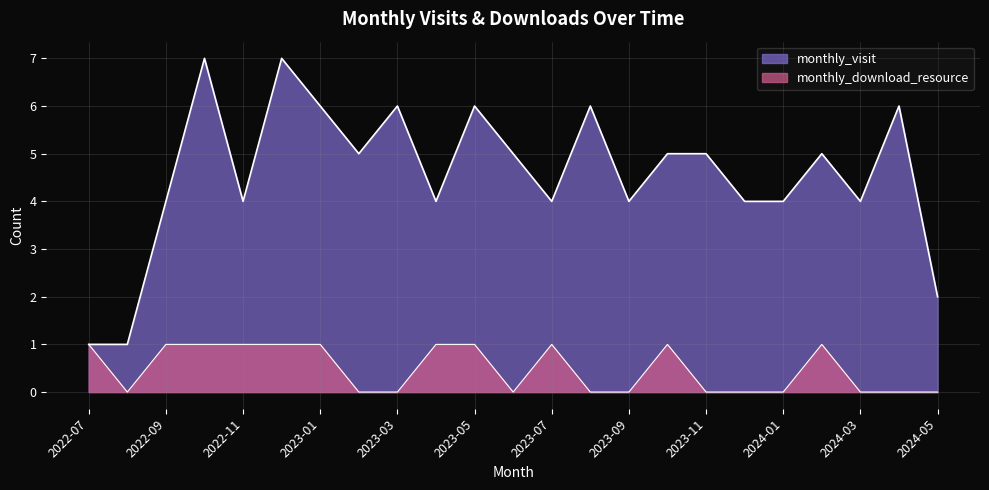

What is the difference between the maximum and minimum values in the monthly_download_resource series?

1